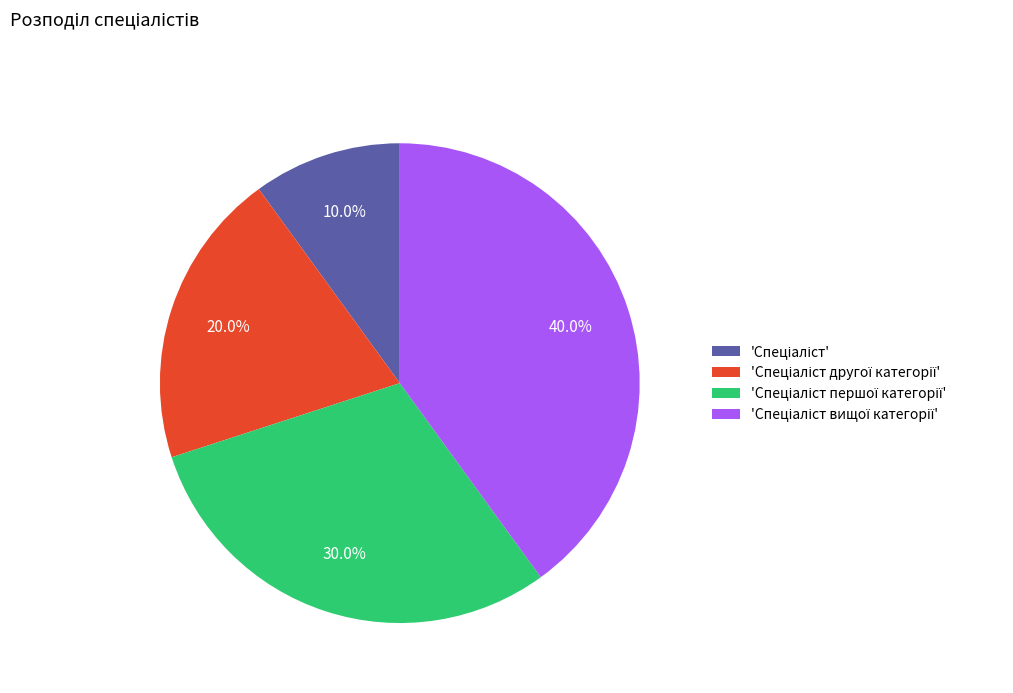

Is there a majority slice in this chart?

No